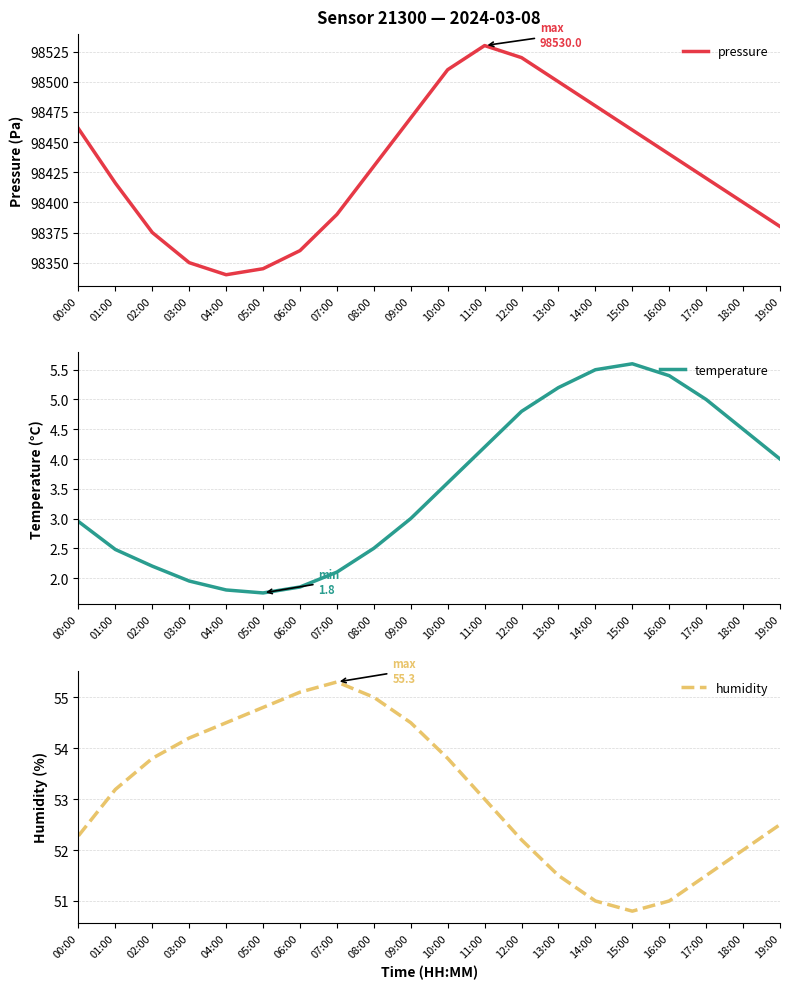

What is the spread (max minus min) of values at 11:00?

98525.8